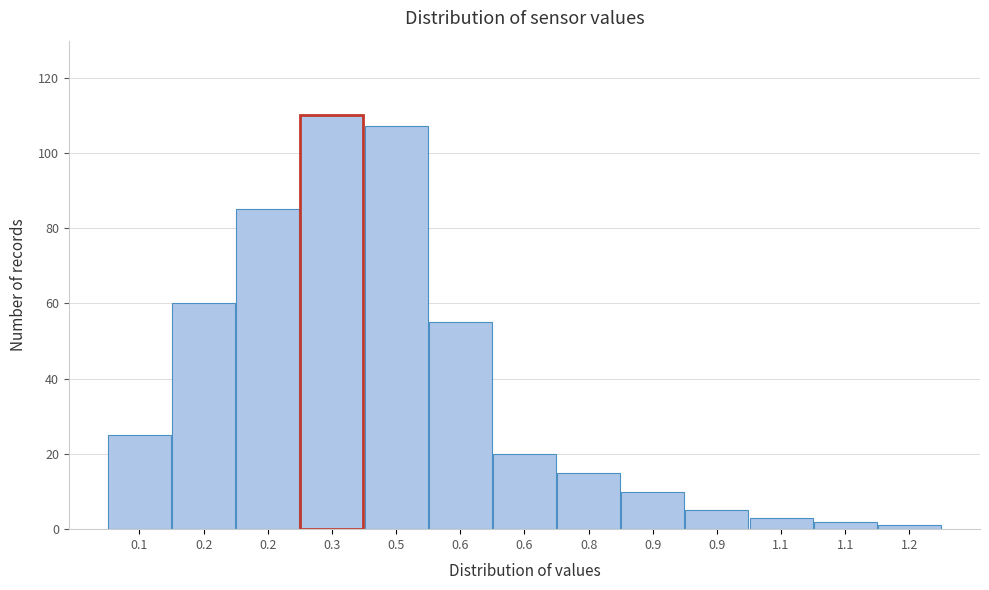

How many bars are there in total?

13